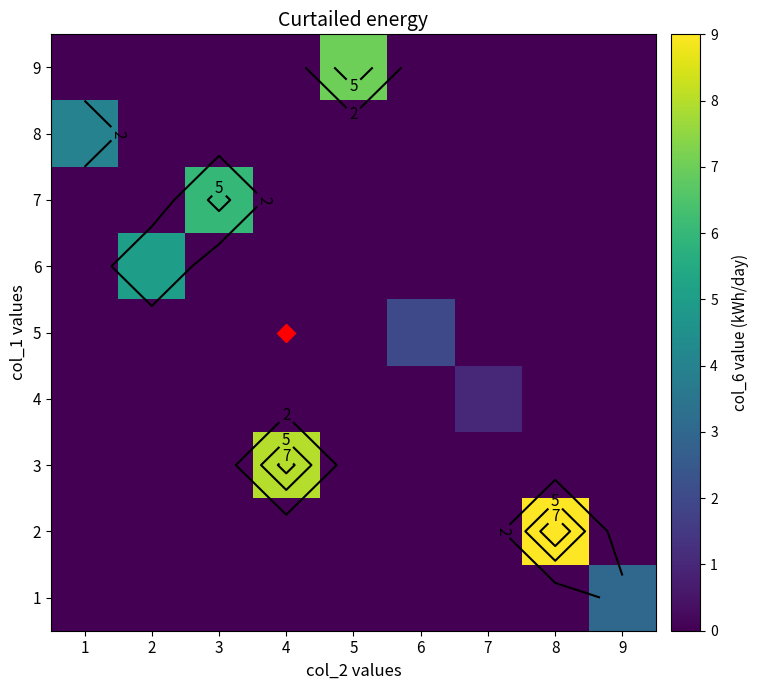

At which label does 6 reach its peak?

2